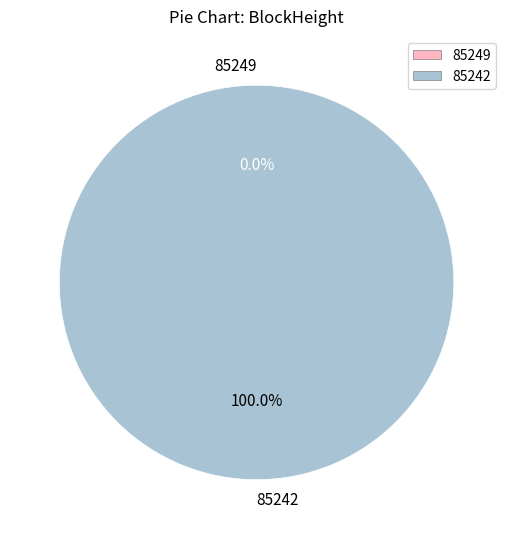

What is the change in value from 85249 to 85242?

+10459